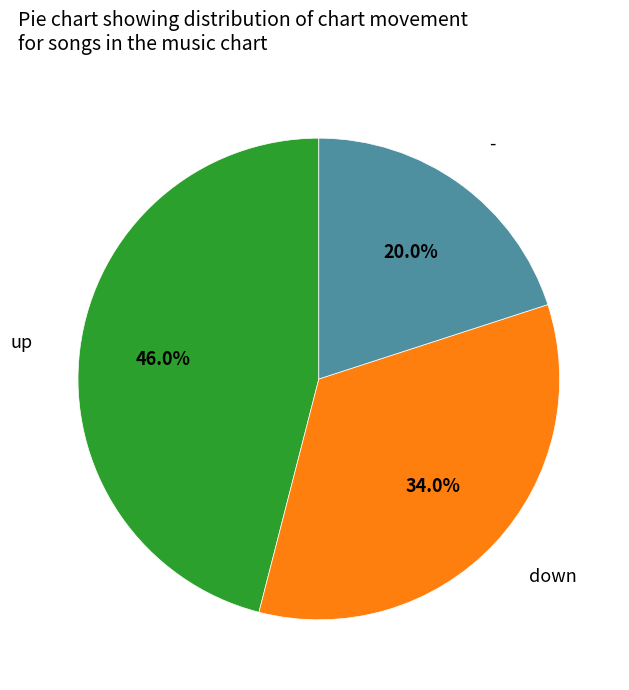

What percentage is NOT represented by down?

66.0%